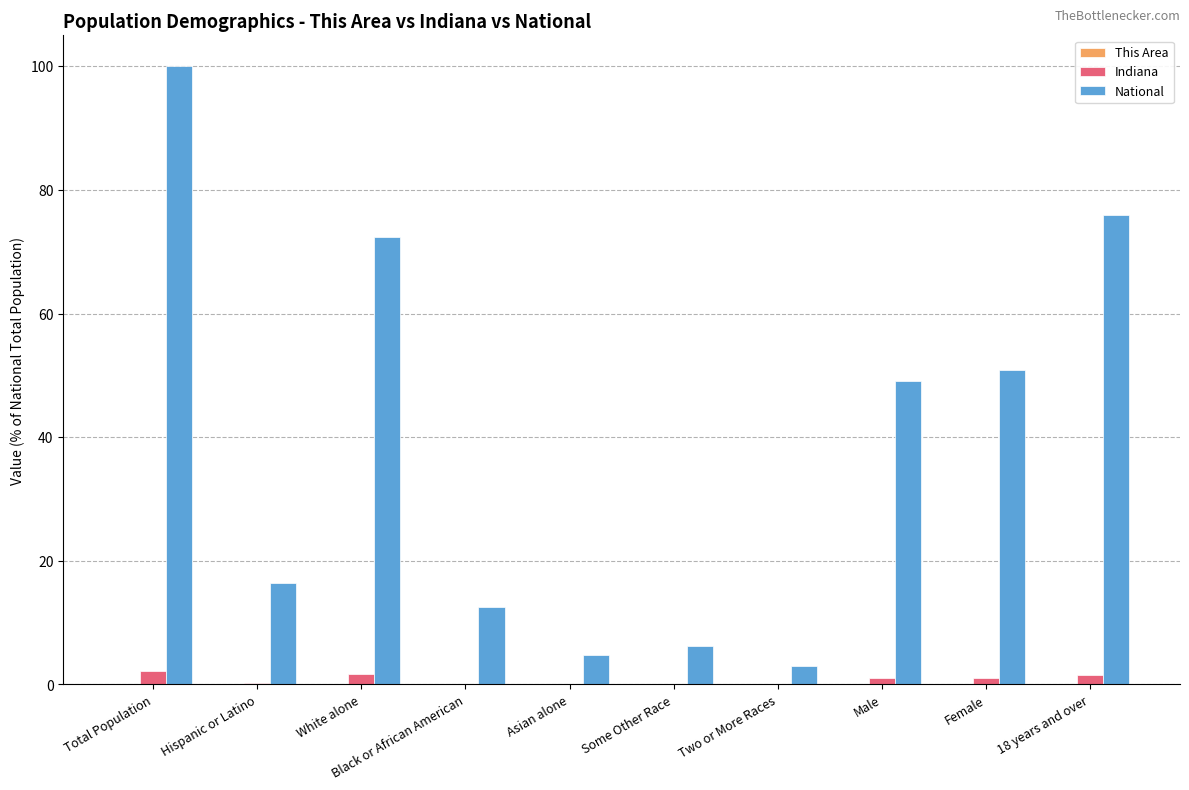

Which label corresponds to the largest value in the chart?

Total Population